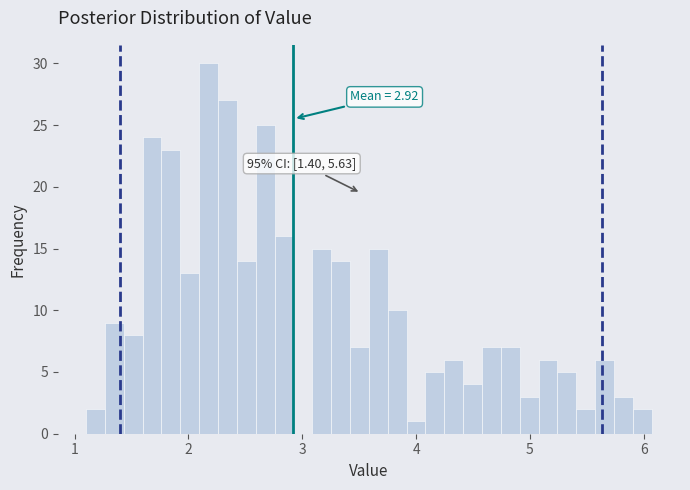

Around what value on the x-axis is the tallest bar? Give the approximate position of its centre, as read against the axis.

2.2